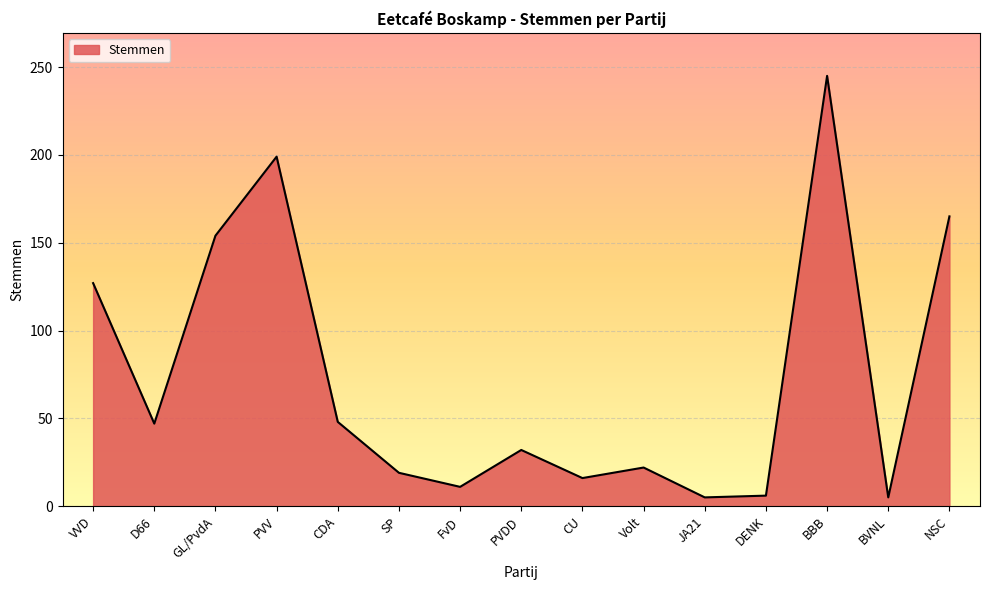

What position from the right is SP?

10